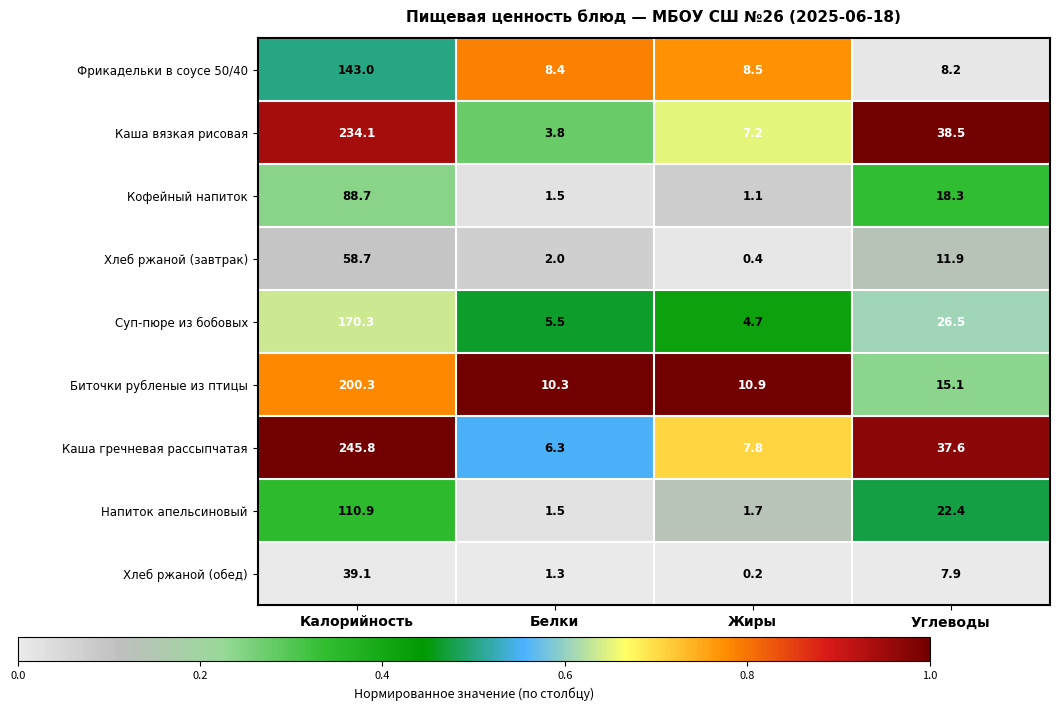

Where does the Каша гречневая рассыпчатая series first go above 37?

Калорийность